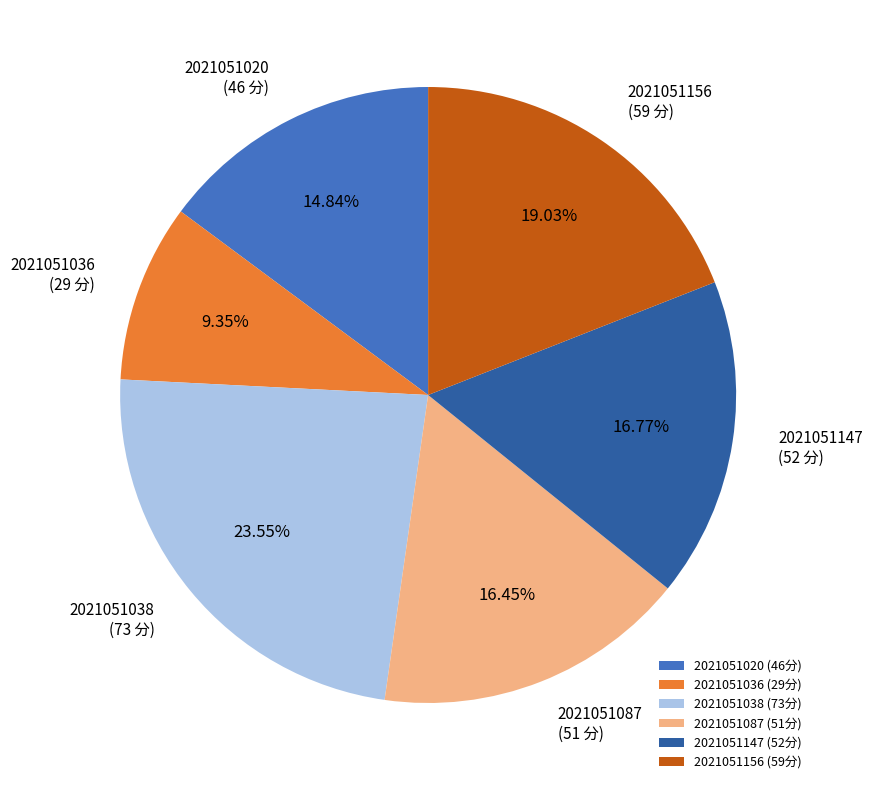

Does 2021051038 account for over 50% of the chart?

No